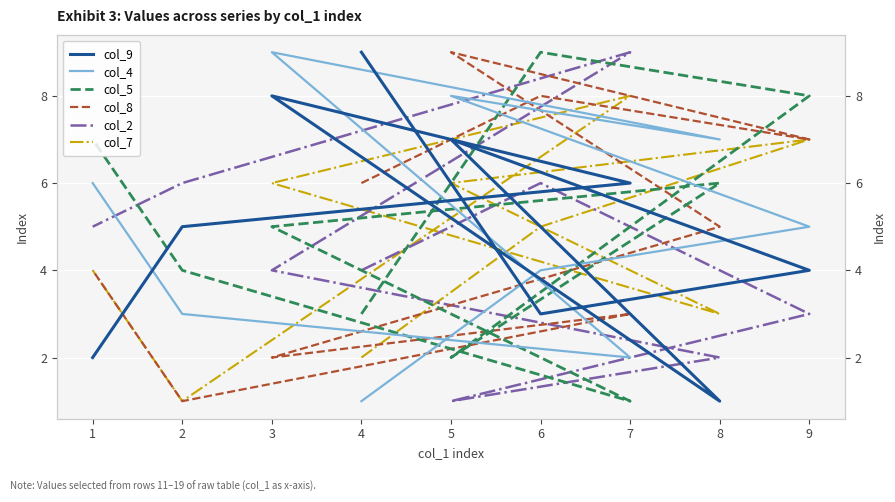

How many values in the col_8 series are below 5?

4